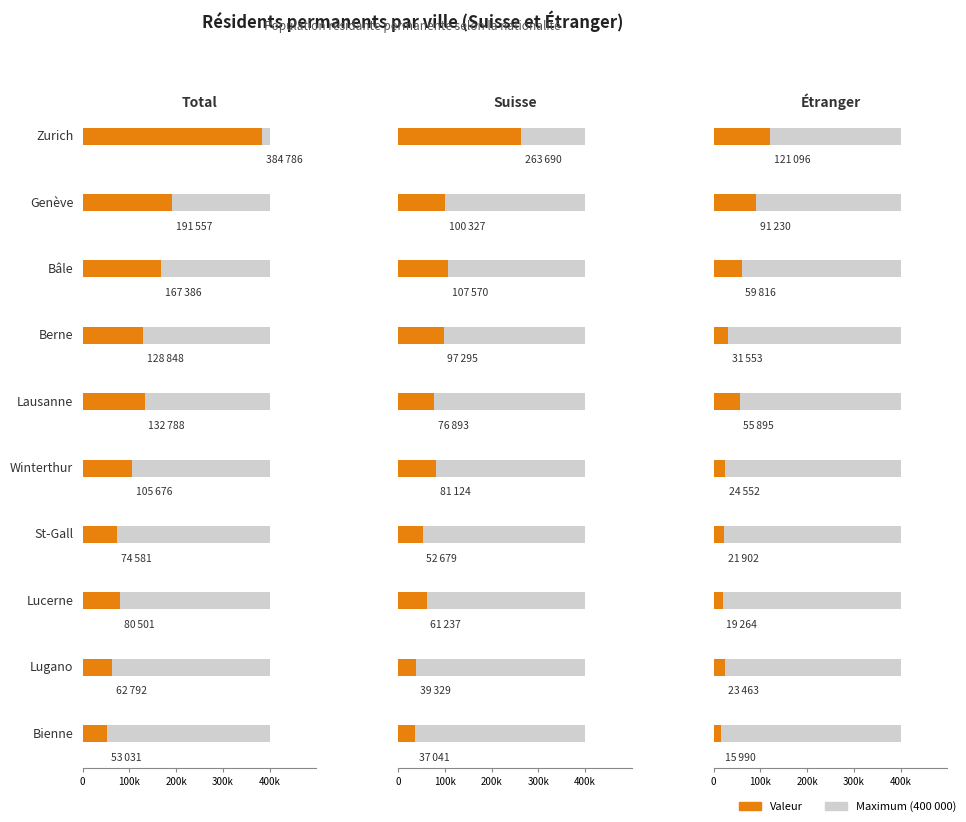

Does the chart contain stacked bars?

No